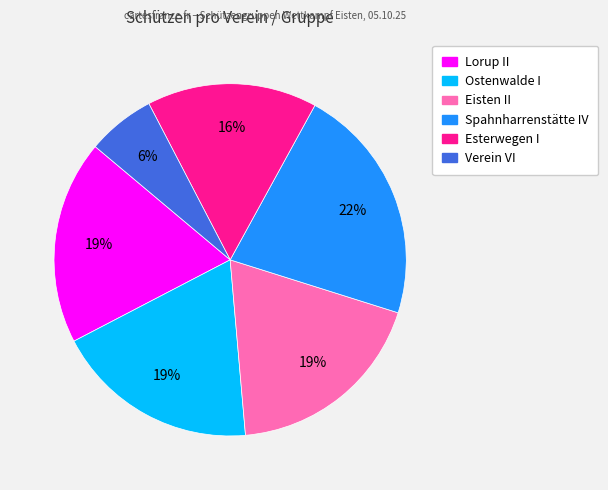

To the nearest percent, what percentage of the pie is Spahnharrenstätte IV?

22%